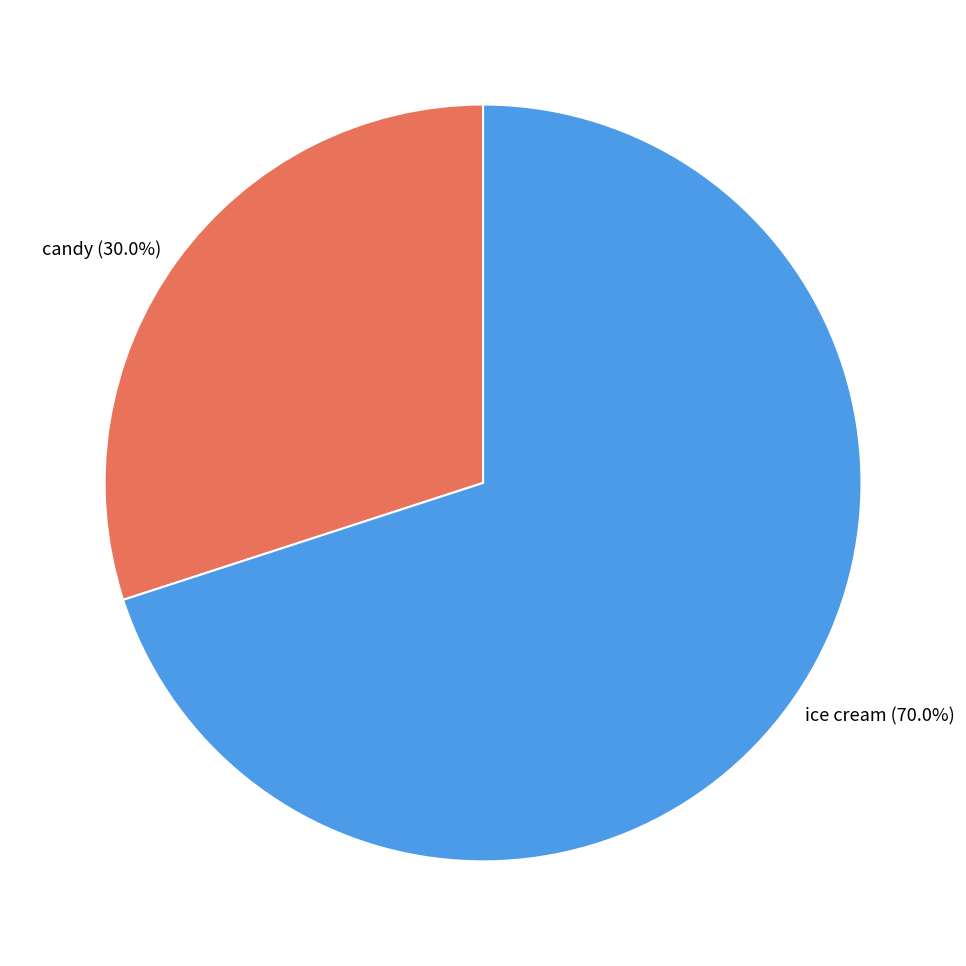

Which category has the smallest portion of the pie?

candy